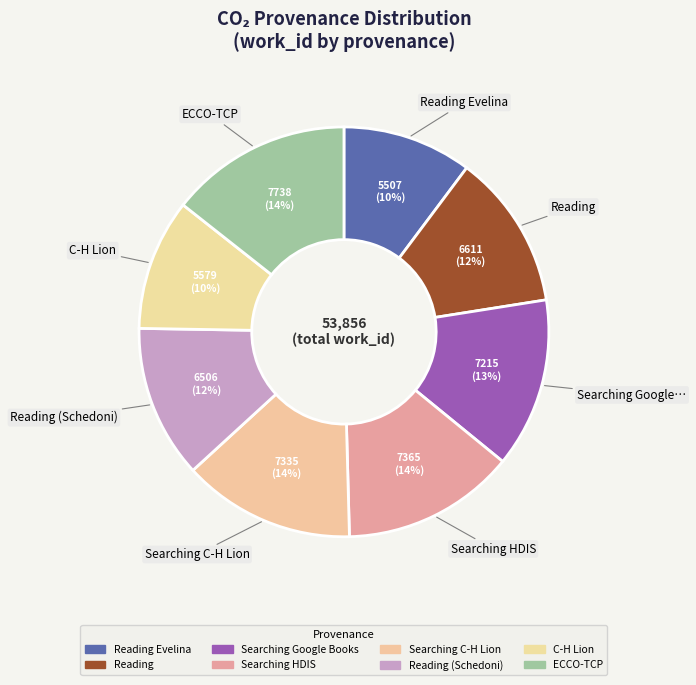

How many slices are in this pie chart?

8